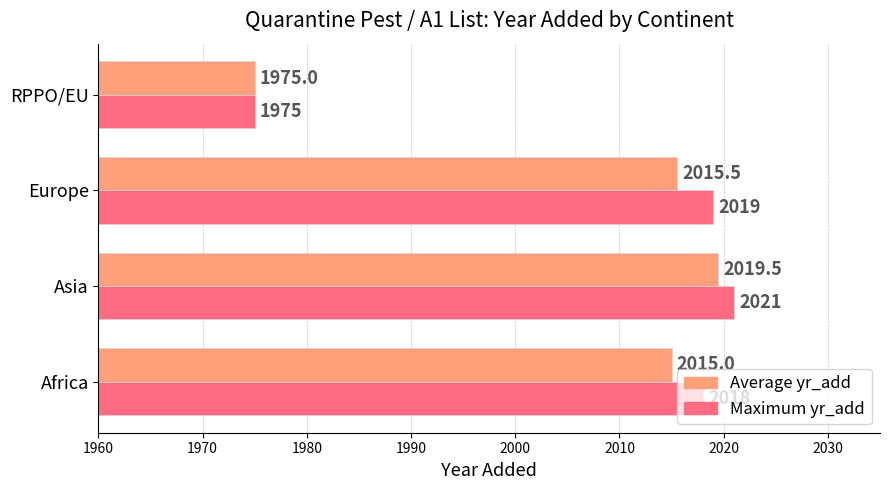

Rank the categories by Average yr_add value from highest to lowest.

Asia, Europe, Africa, RPPO/EU